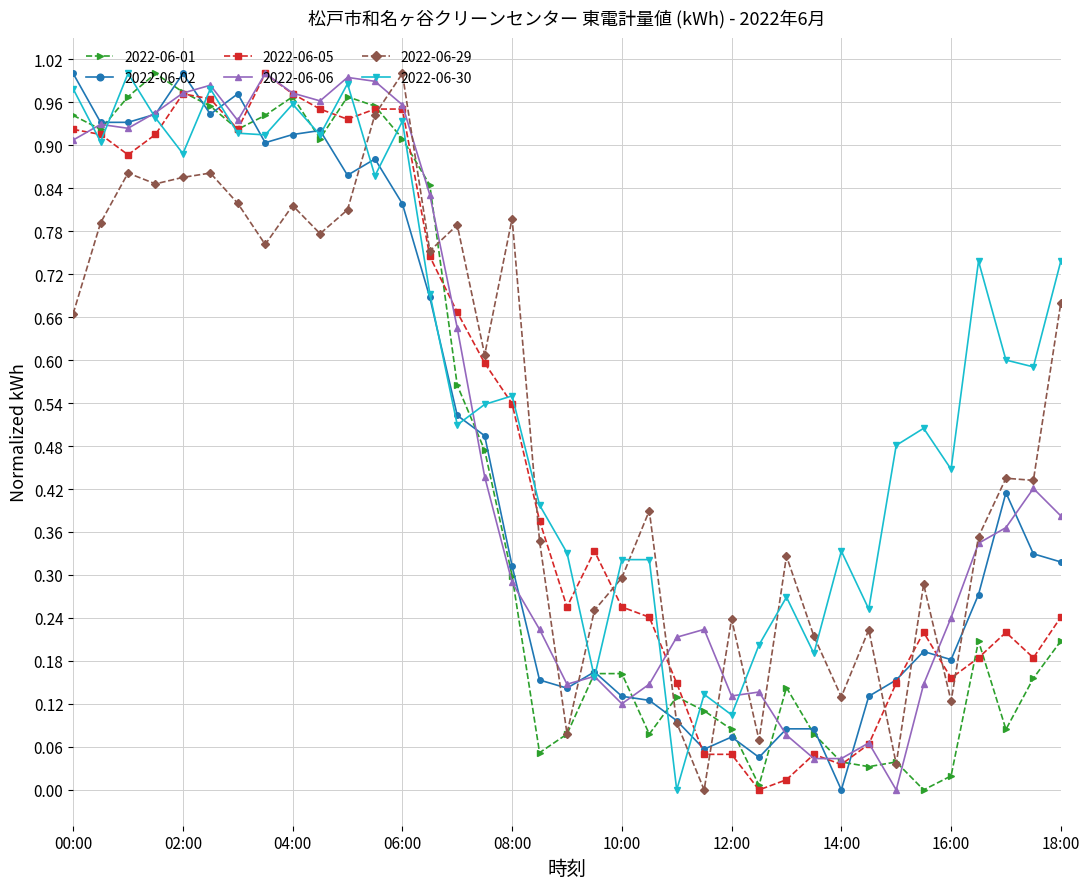

Which series has the largest total across all categories?

2022-06-30